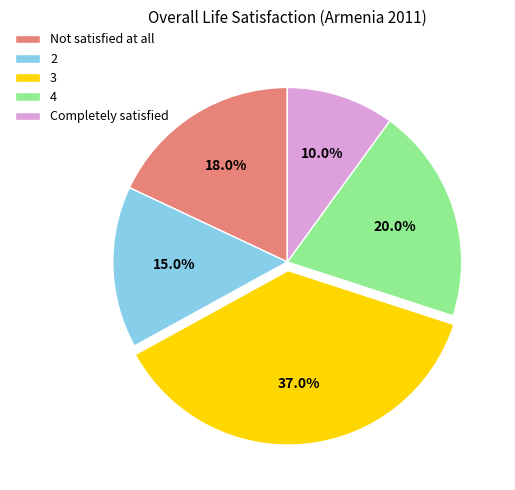

Does 4 account for over 50% of the chart?

No